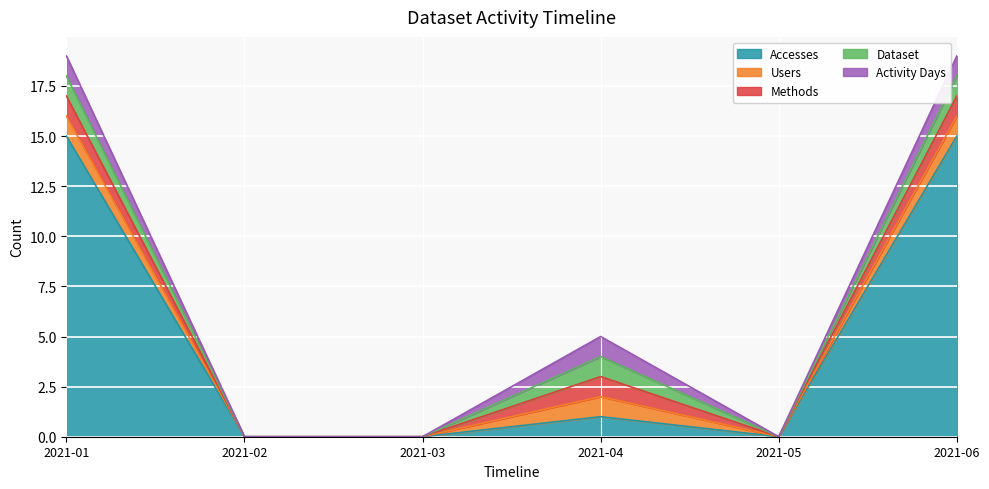

Which series has the widest spread of values?

Accesses